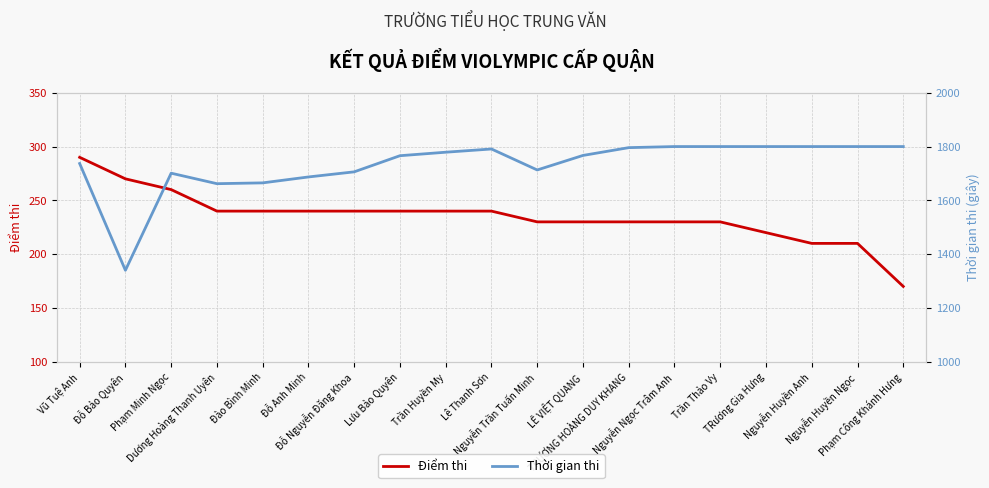

The Điểm thi series shows 58 at Trần Huyền My. True or false?

False